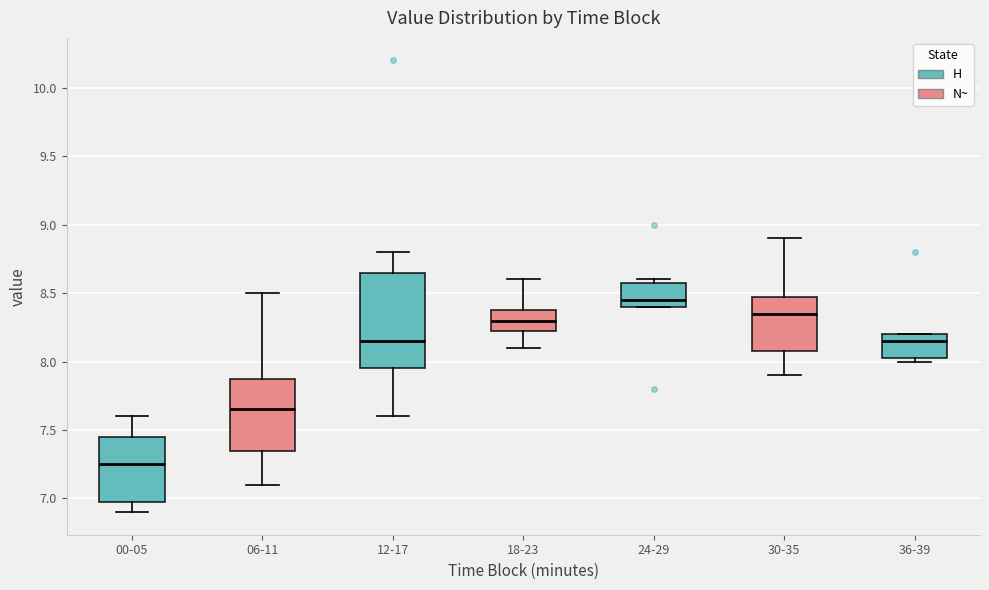

Reading left to right, read every box against the y-axis: the position of its median line, the range the box covers, and the ends of its whiskers. The values are not printed on the chart, so give them approximately, as read against the axis.

00-05: median 7.25, box 7.00 to 7.45, whiskers 6.90 to 7.60
06-11: median 7.65, box 7.35 to 7.90, whiskers 7.10 to 8.50
12-17: median 8.15, box 7.95 to 8.65, whiskers 7.60 to 8.80
18-23: median 8.30, box 8.25 to 8.40, whiskers 8.10 to 8.60
24-29: median 8.45, box 8.40 to 8.60, whiskers 8.40 to 8.60 (just above the box's upper edge)
30-35: median 8.35, box 8.10 to 8.50, whiskers 7.90 to 8.90
36-39: median 8.15, box 8.05 to 8.20, whiskers 8.00 to 8.20